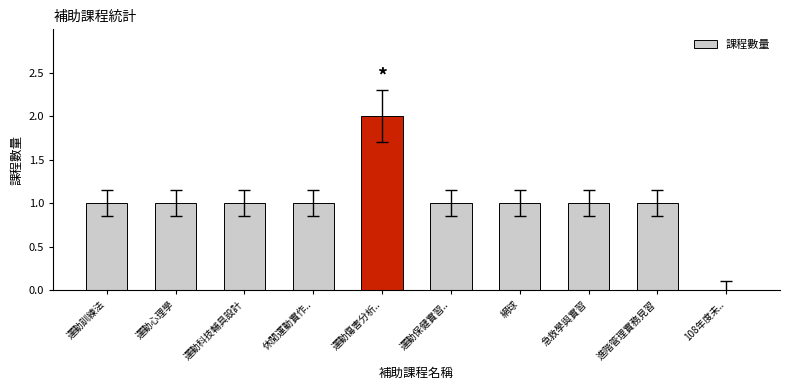

At which category does the chart reach its peak across all series?

運動傷害分析..